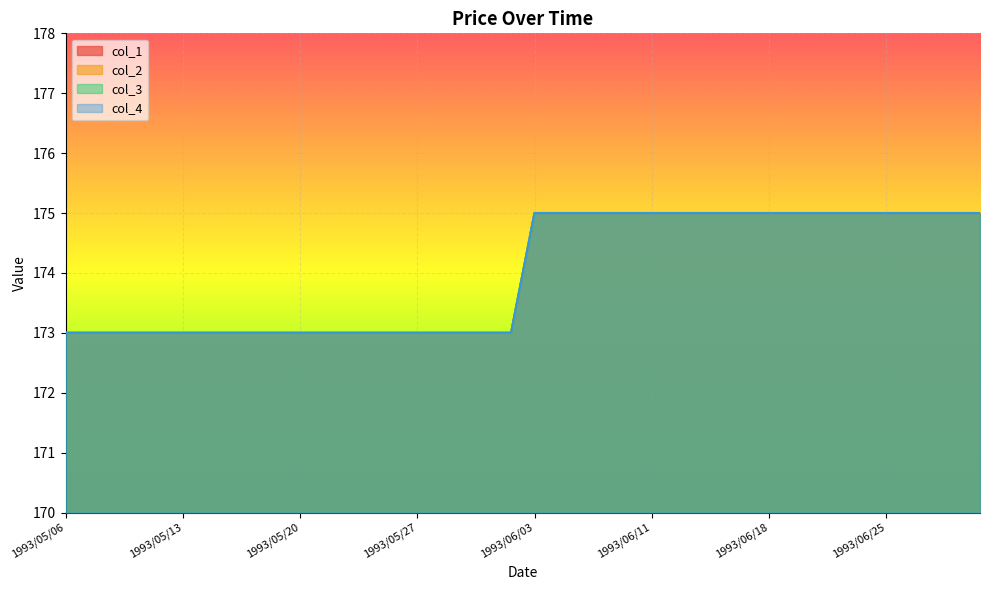

True or false: col_1 has more than 2 interior local peaks.

False